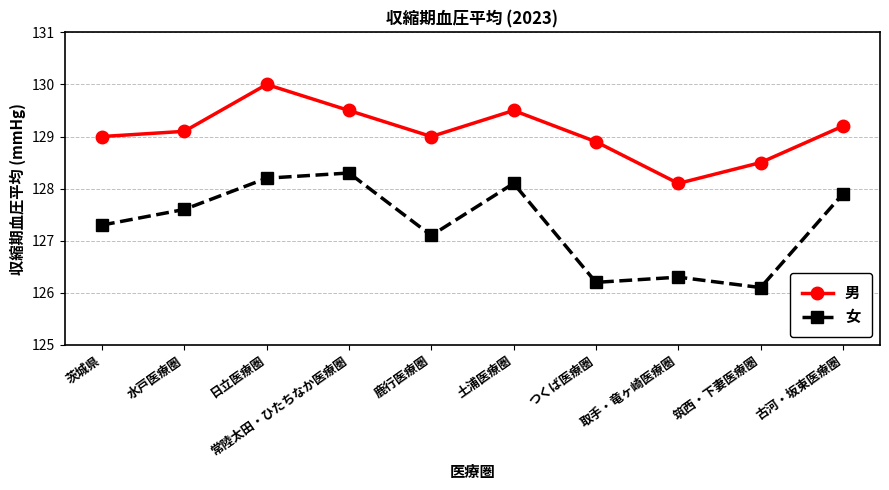

True or false: 女 has a value of 126.1 at 筑西・下妻医療圏.

True